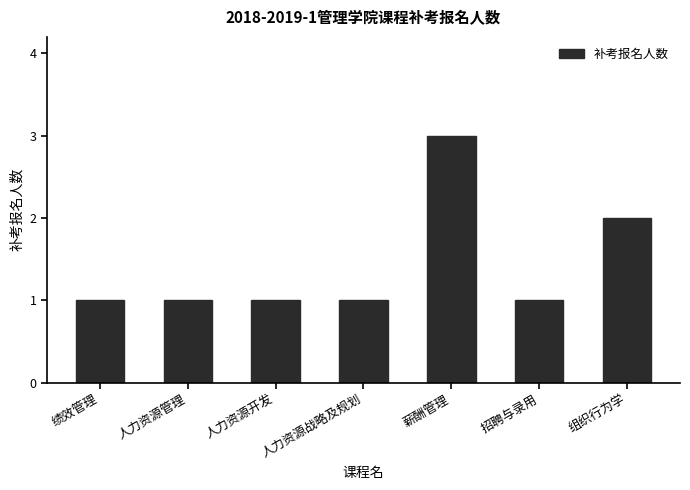

What is the value of the 5th bar from the left?

3